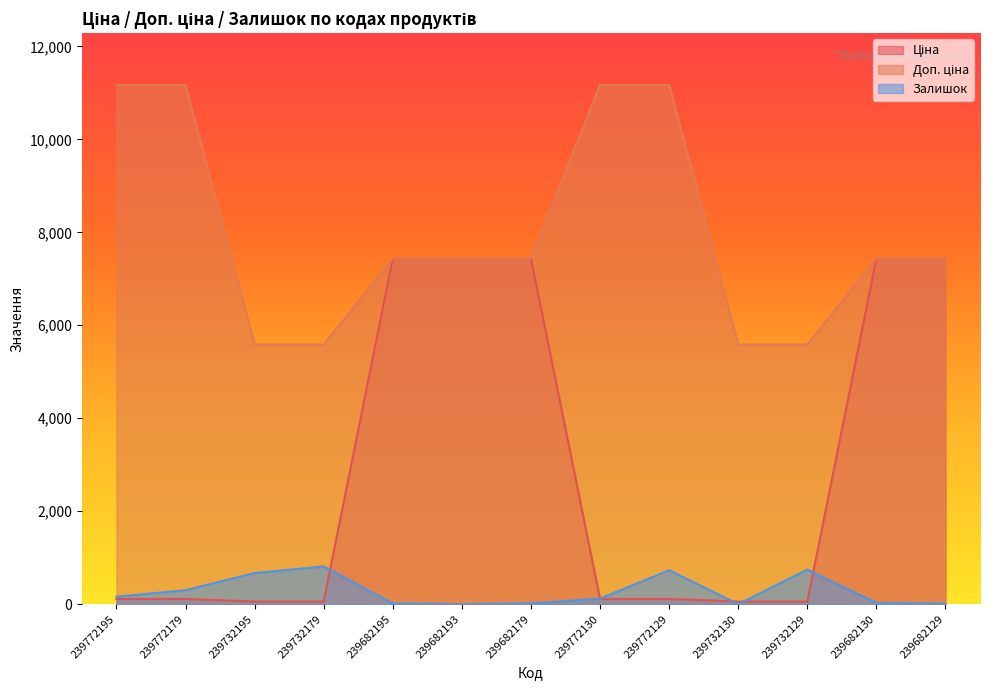

Where does the Ціна series first go above 111?

239772195